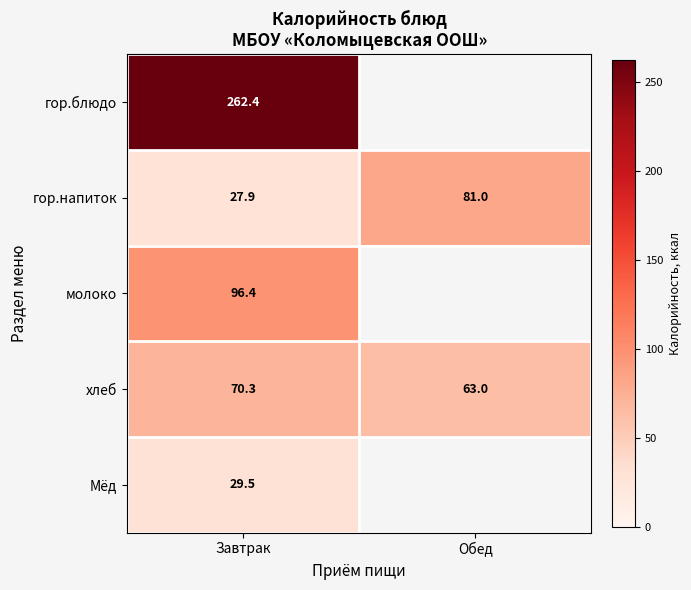

At which label is хлеб closest to 66?

Обед